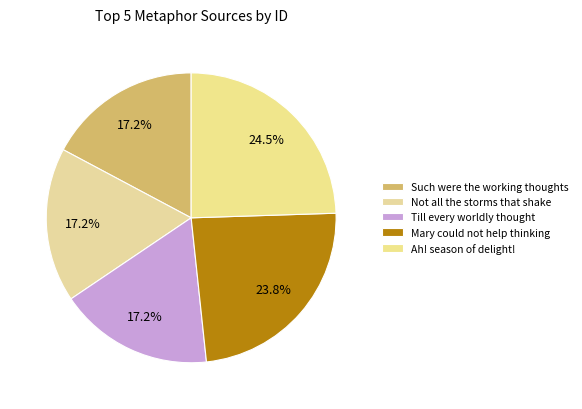

To the nearest percent, what is the average slice percentage?

20%